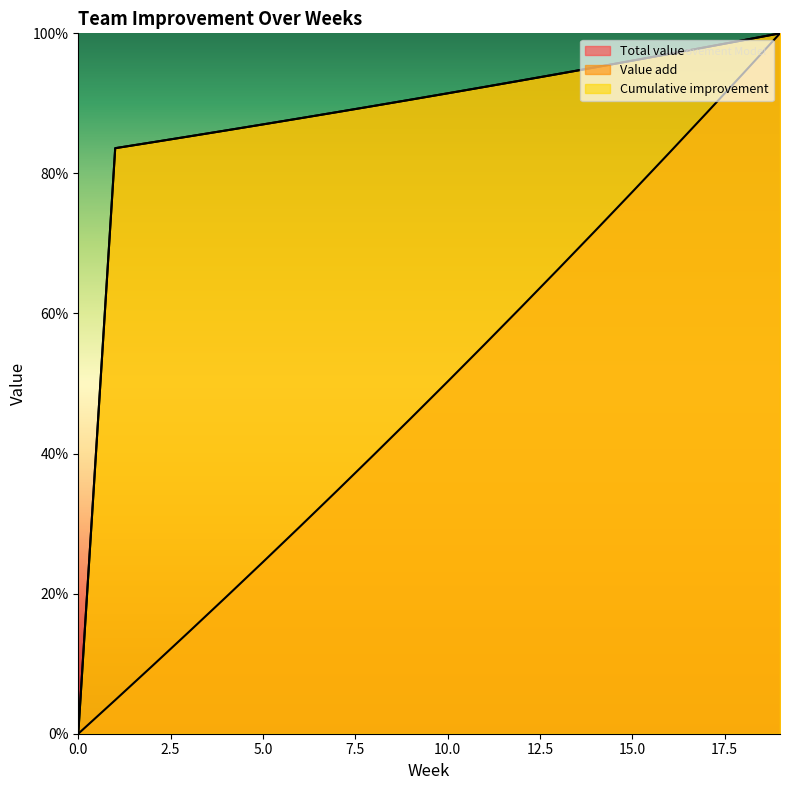

What is the difference between the Cumulative improvement values at 5 and 17?

0.1